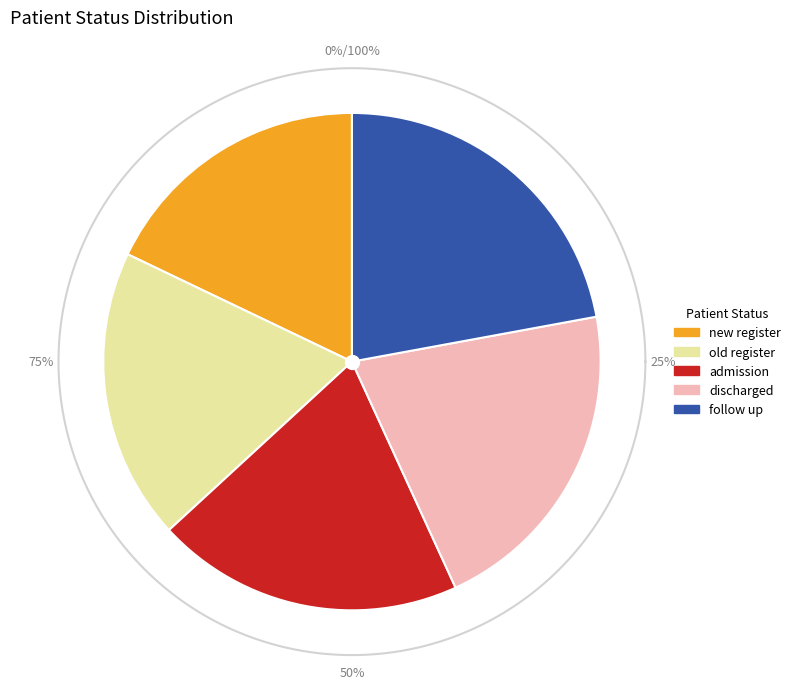

To the nearest percent, what percentage of the pie is admission?

20%